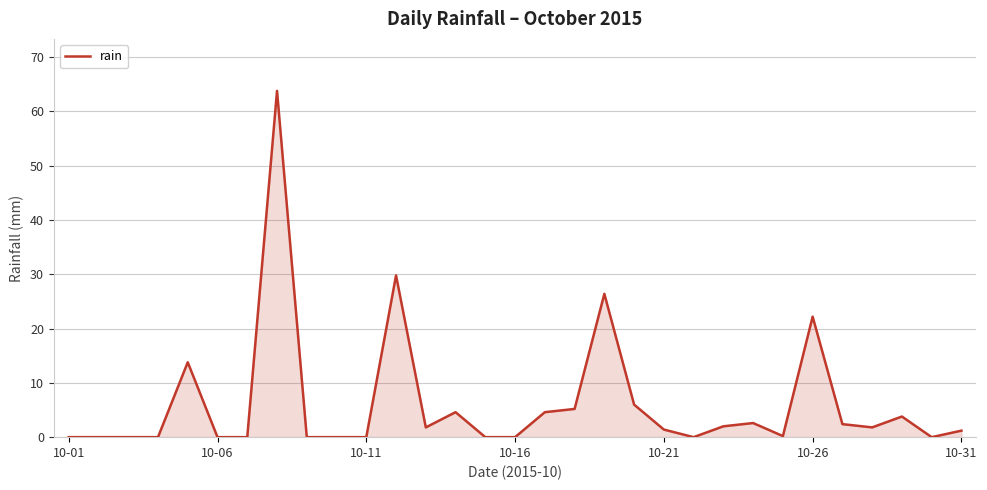

What is the greatest value displayed?

63.8